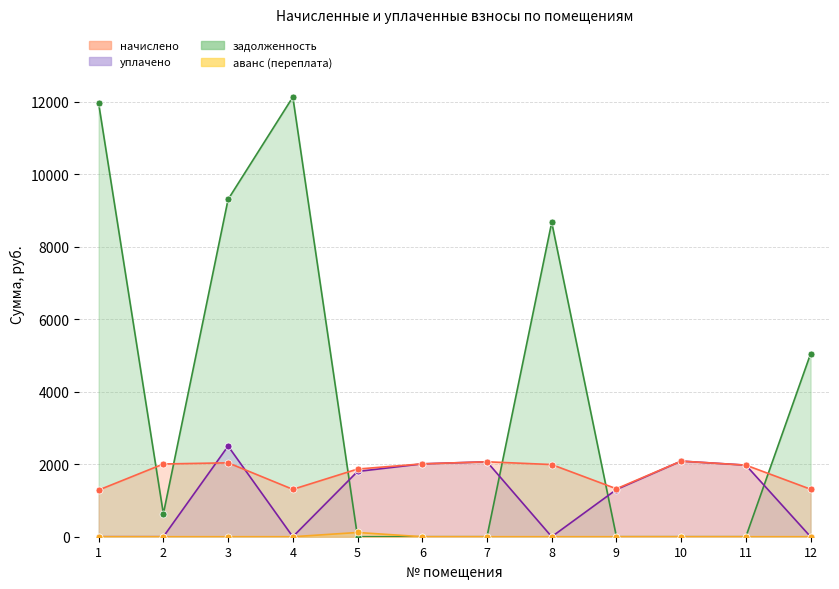

What is the difference between the maximum and minimum values in the аванс (переплата) series?

116.7